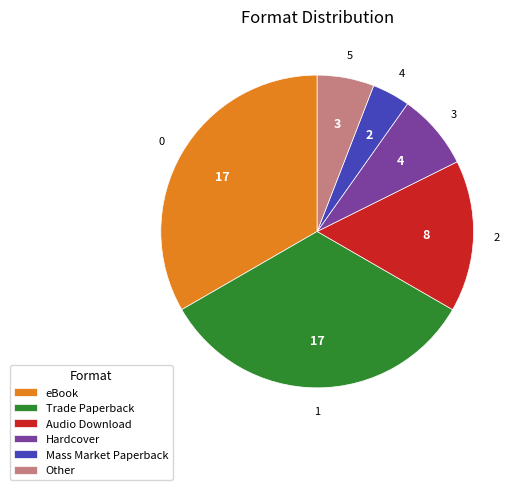

Which category has the smallest portion of the pie?

Mass Market Paperback